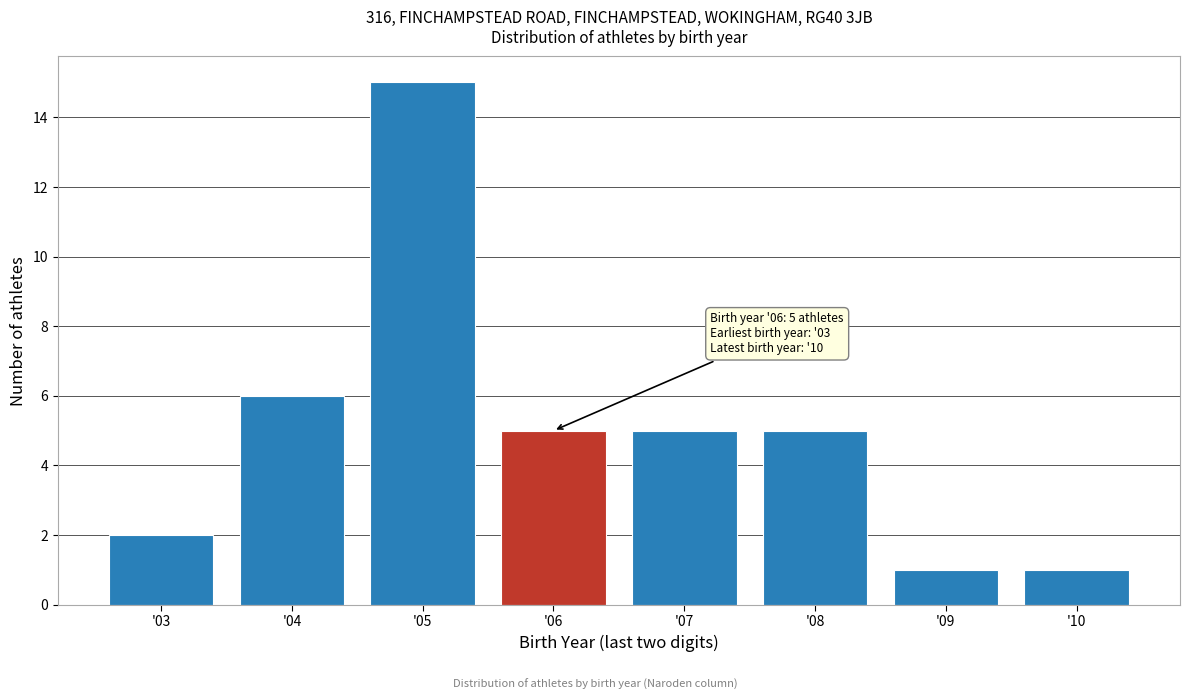

Reading left to right, extract all data points from this chart.

2	6	15	5	5	5	1	1